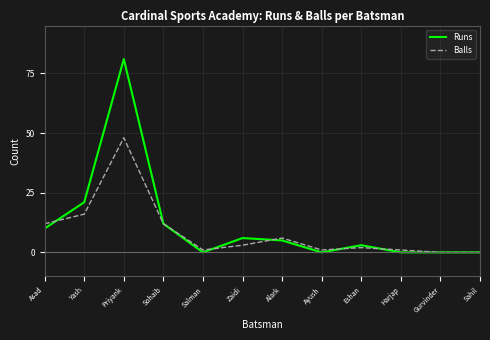

True or false: Runs has more than 1 interior local peaks.

True